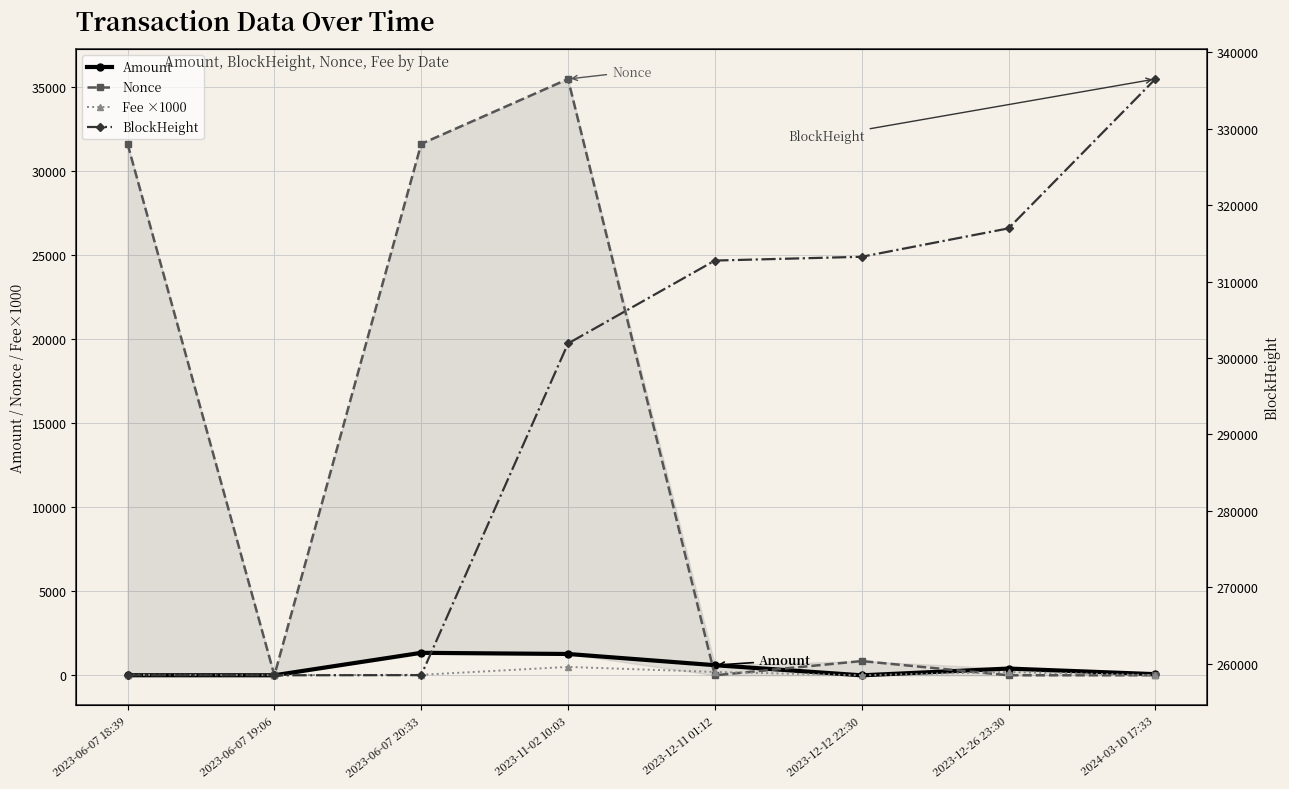

What is the minimum value for Fee ×1000?

1.0